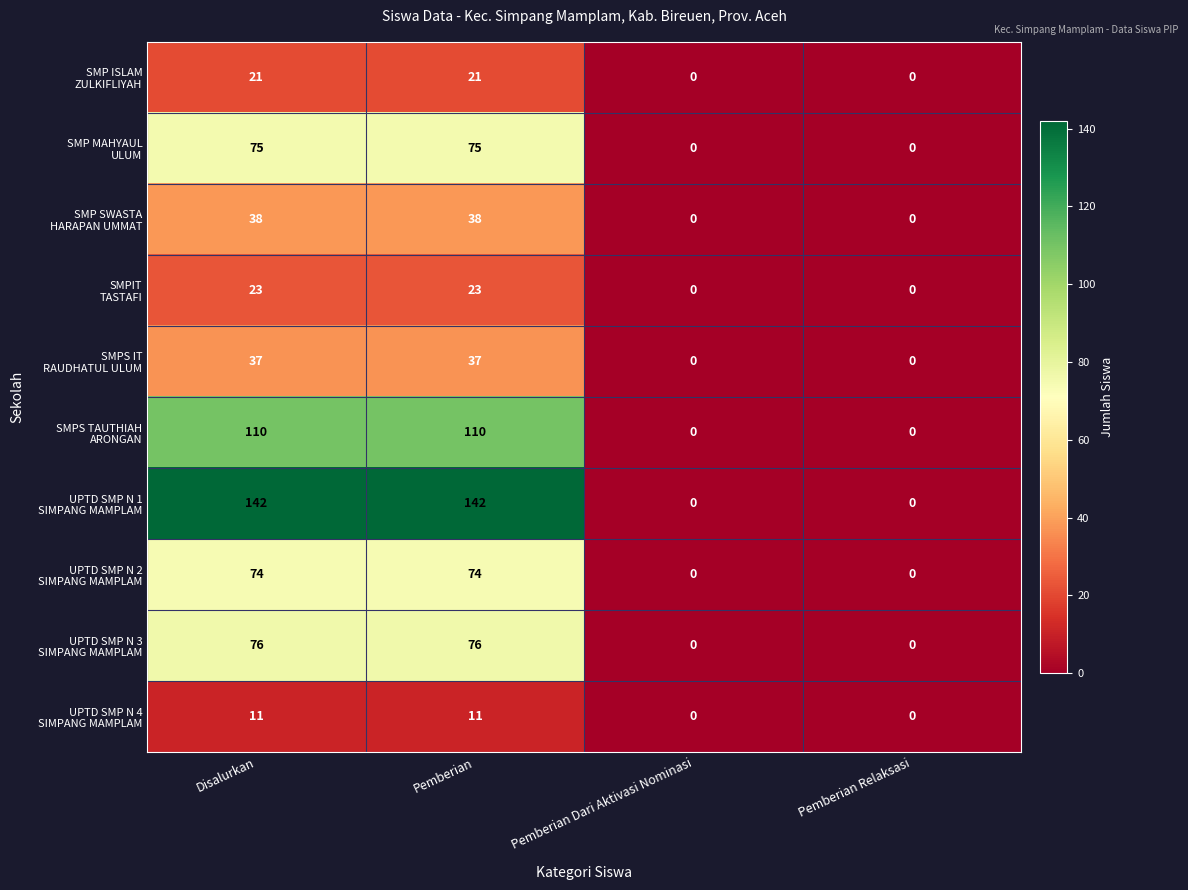

List the series in order of their peak value, lowest first.

UPTD SMP N 4 SIMPANG MAMPLAM, SMP ISLAM ZULKIFLIYAH, SMPIT TASTAFI, SMPS IT RAUDHATUL ULUM, SMP SWASTA HARAPAN UMMAT, UPTD SMP N 2 SIMPANG MAMPLAM, SMP MAHYAUL ULUM, UPTD SMP N 3 SIMPANG MAMPLAM, SMPS TAUTHIAH ARONGAN, UPTD SMP N 1 SIMPANG MAMPLAM